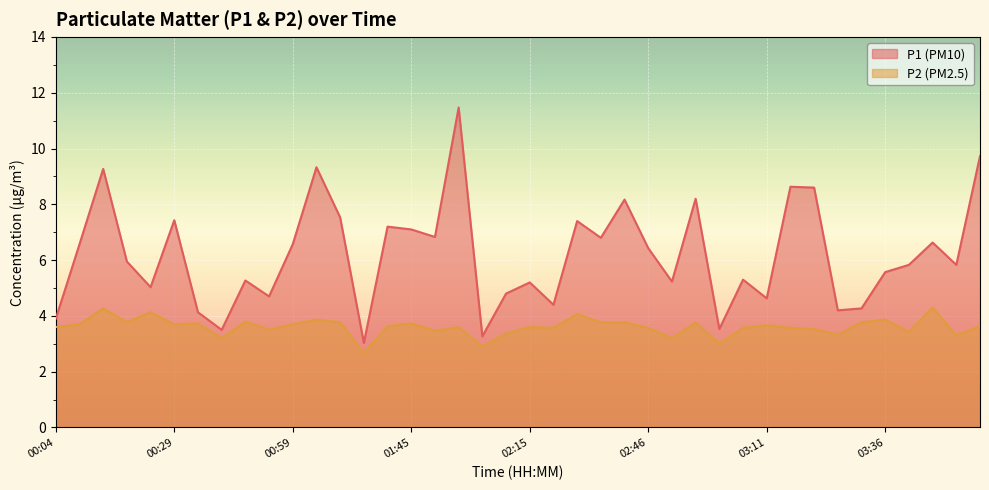

Rank the series at 01:45 from lowest to highest value.

P2, P1